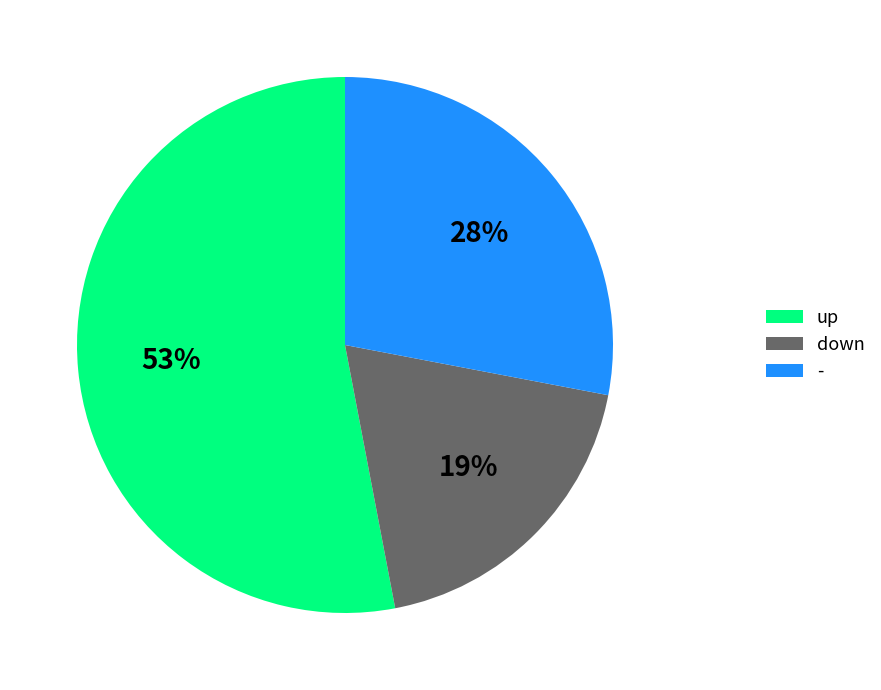

What percentage is the up slice, to the nearest percent?

53%